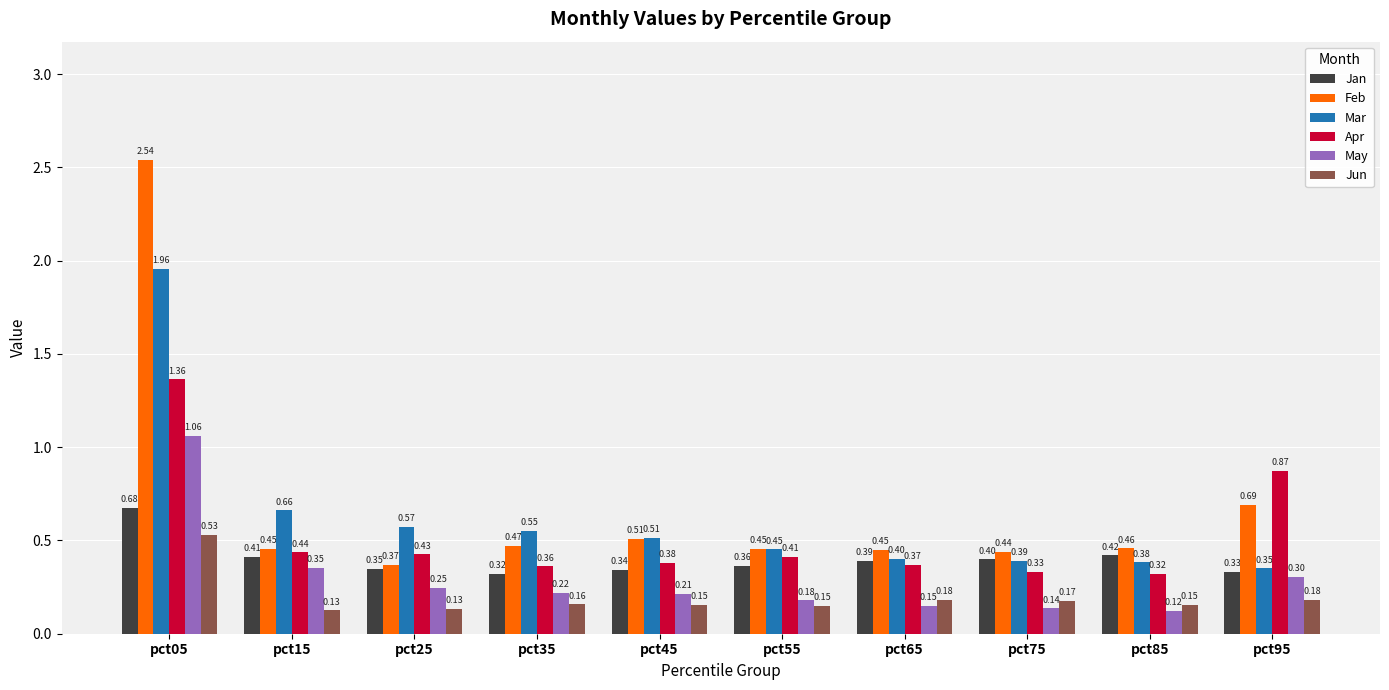

What is the value of the Mar bar at the 7th from the left?

0.4